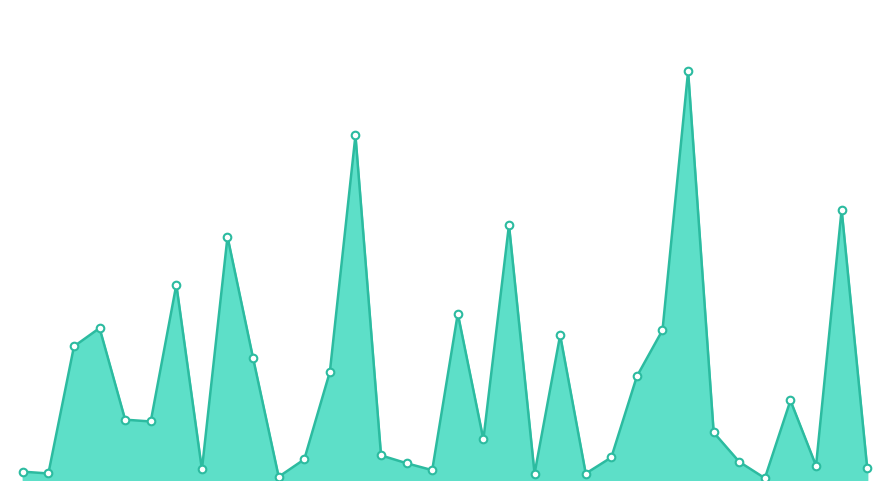

Does the chart have visible grid lines?

No